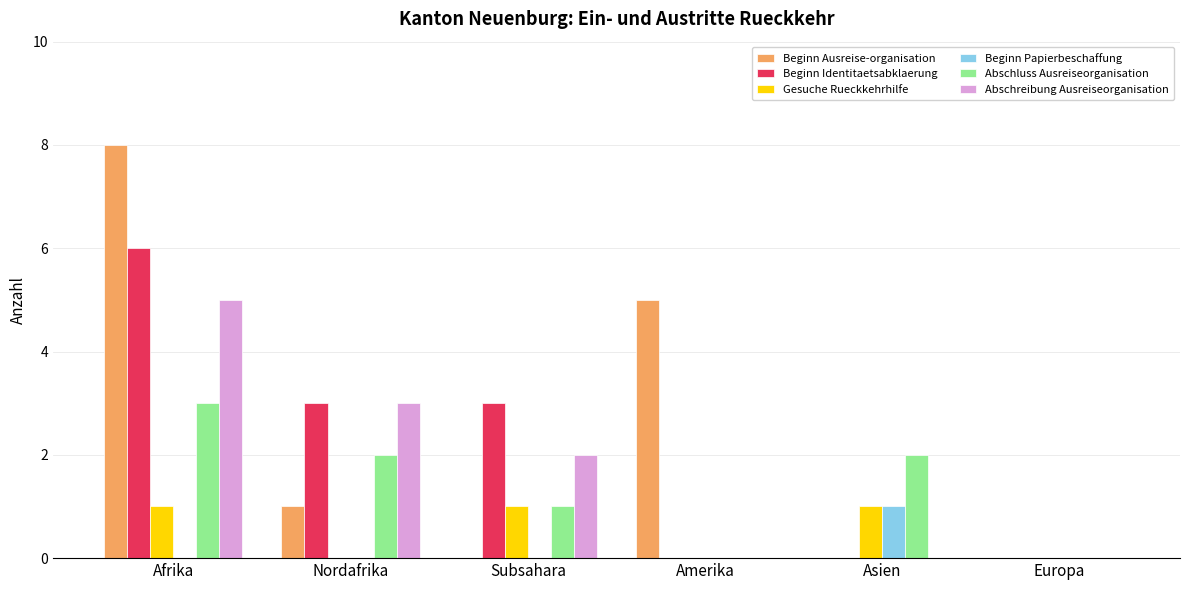

Read the Beginn Ausreise-organisation value at Afrika.

8